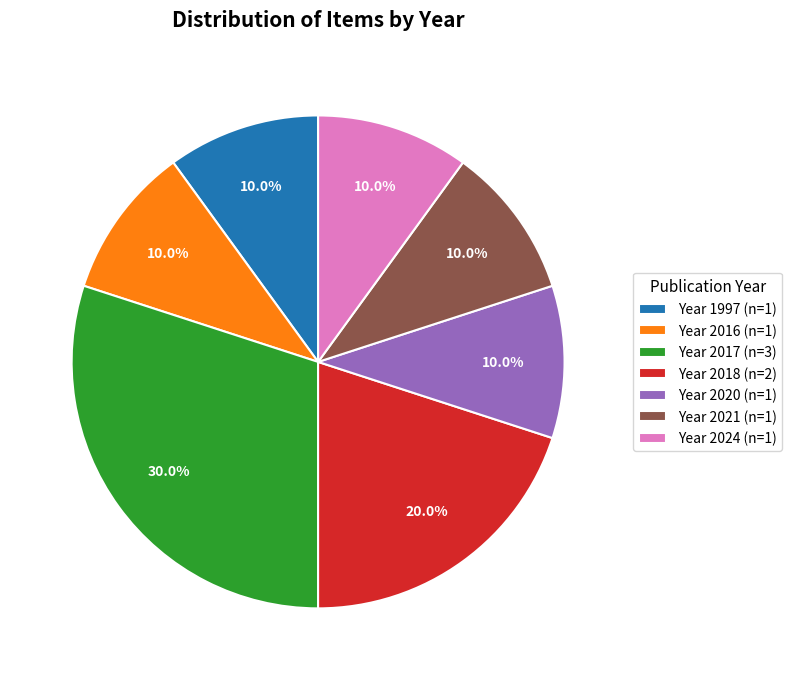

What is the largest slice in the pie chart?

Year 2017 (n=3)